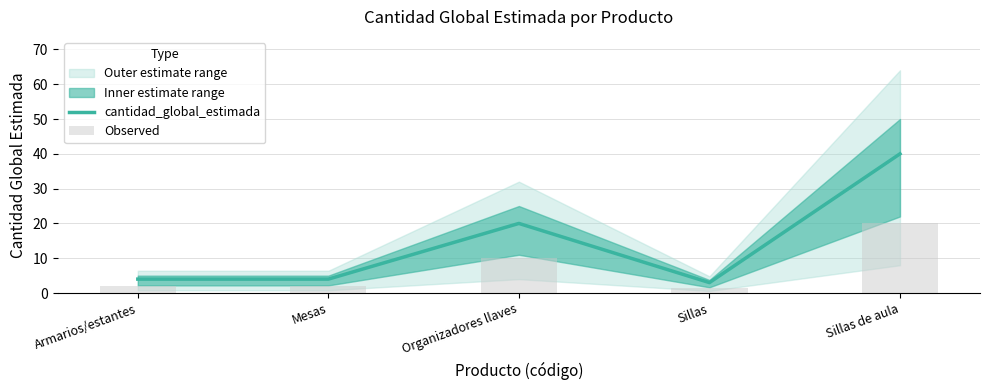

What is the average value of the Observed series?

7.1